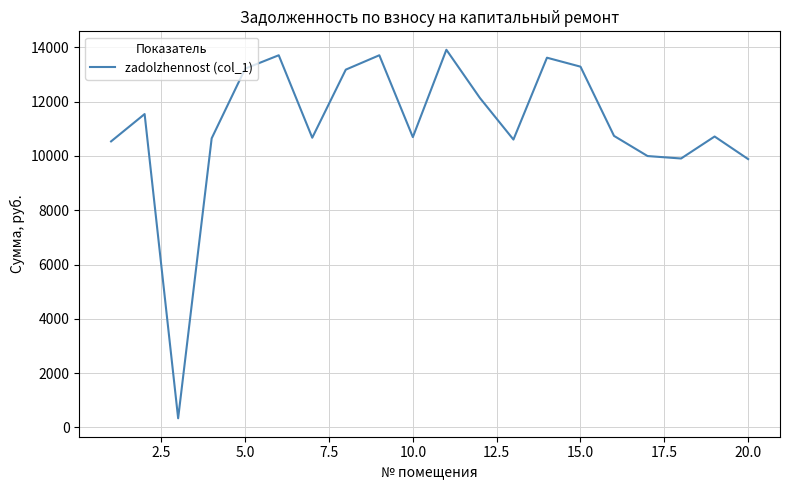

What is the difference between the maximum and minimum values?

13584.5